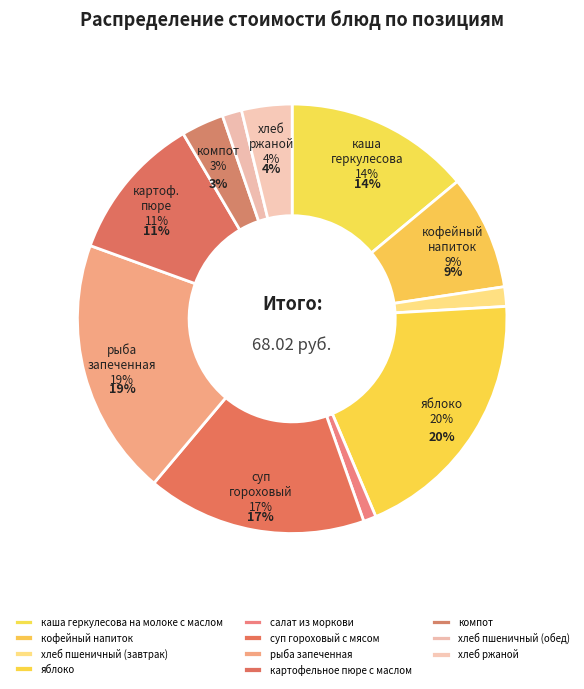

Combined, do компот and яблоко account for over 50%?

No